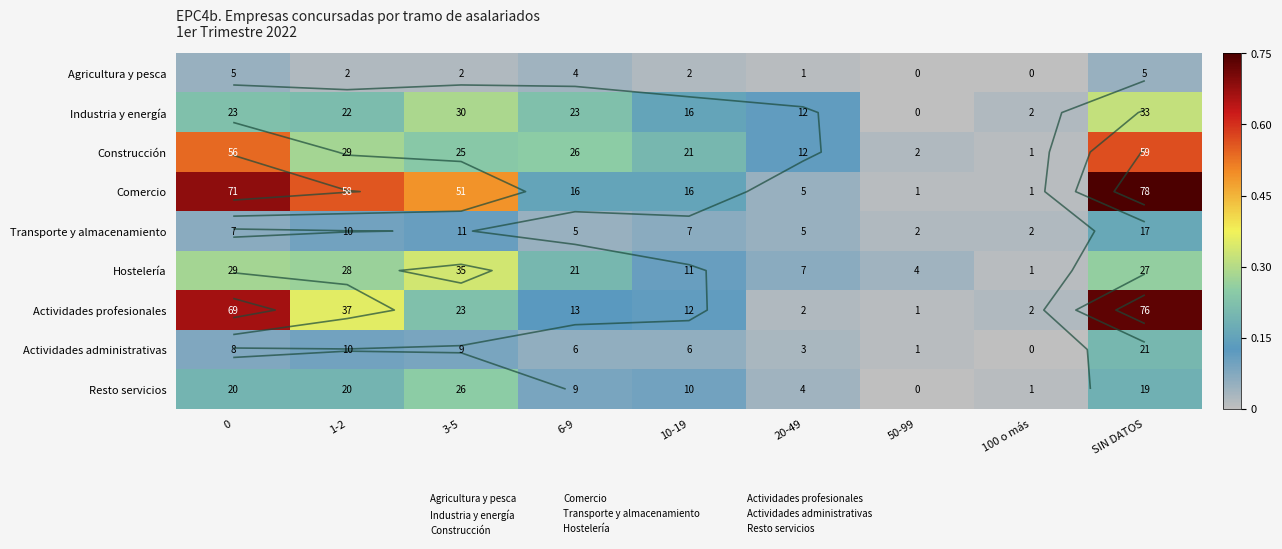

At which label is Hostelería closest to 0?

100 o más